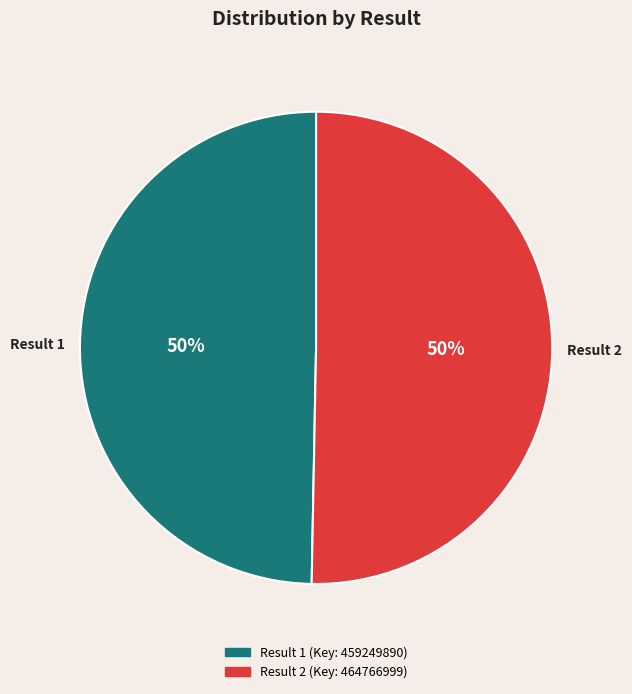

How many segments does this pie chart have?

2